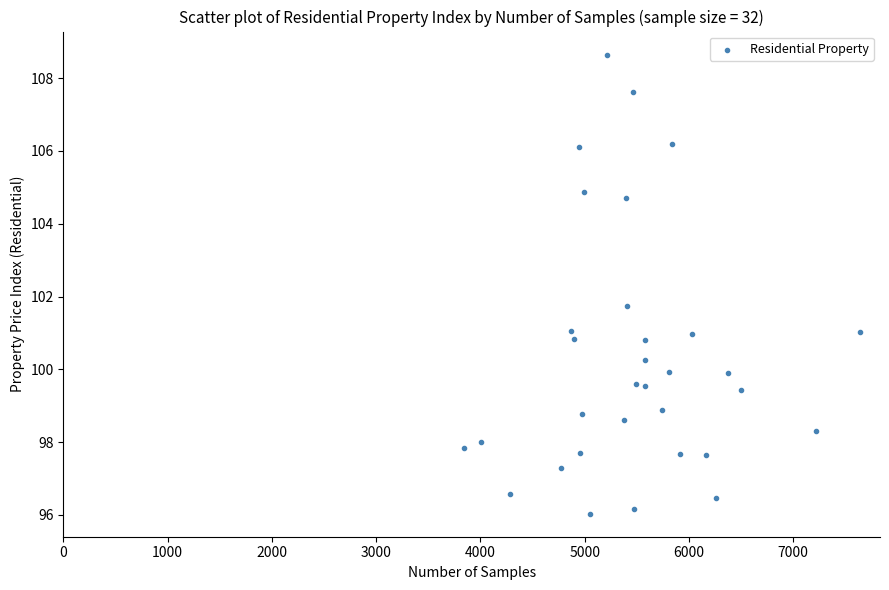

What is the range of Y values (max minus min)?

12.6